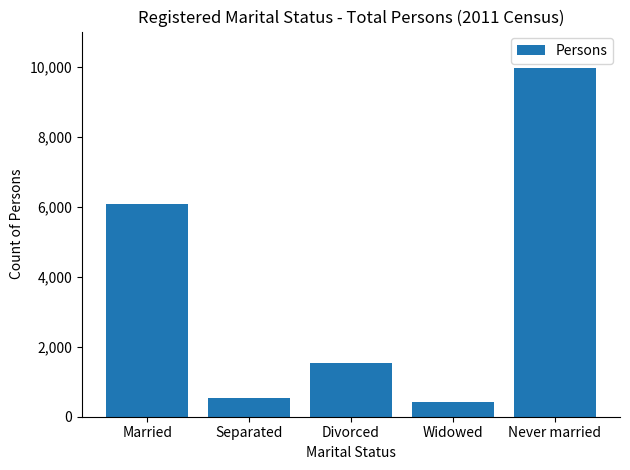

What is the change in value from Separated to Divorced?

+993